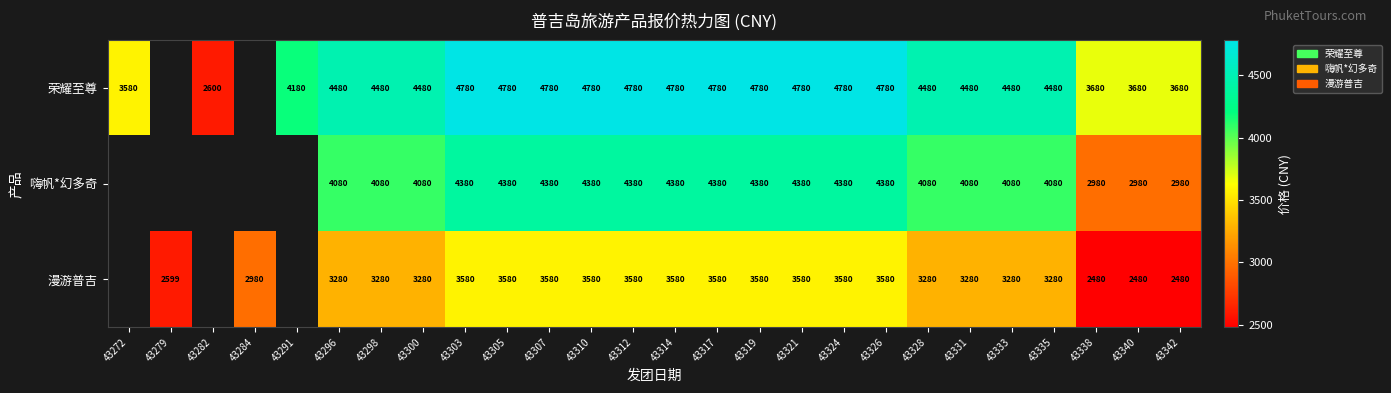

What is the spread (max minus min) of values at 43298?

1200